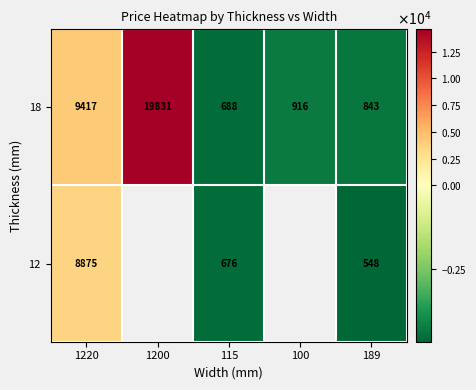

Which category has the lowest value in the 12 series?

189